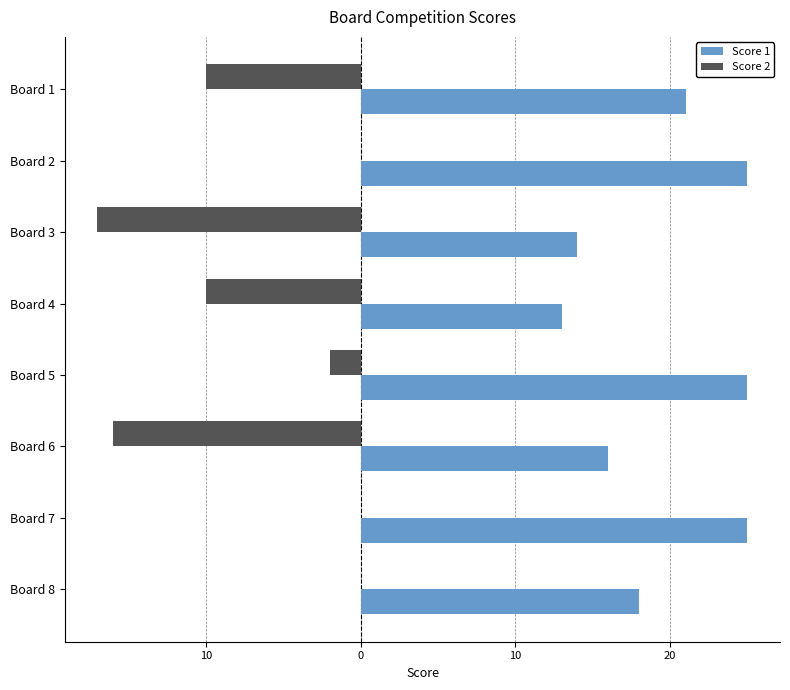

What are all the series names shown in the legend?

Score 1, Score 2